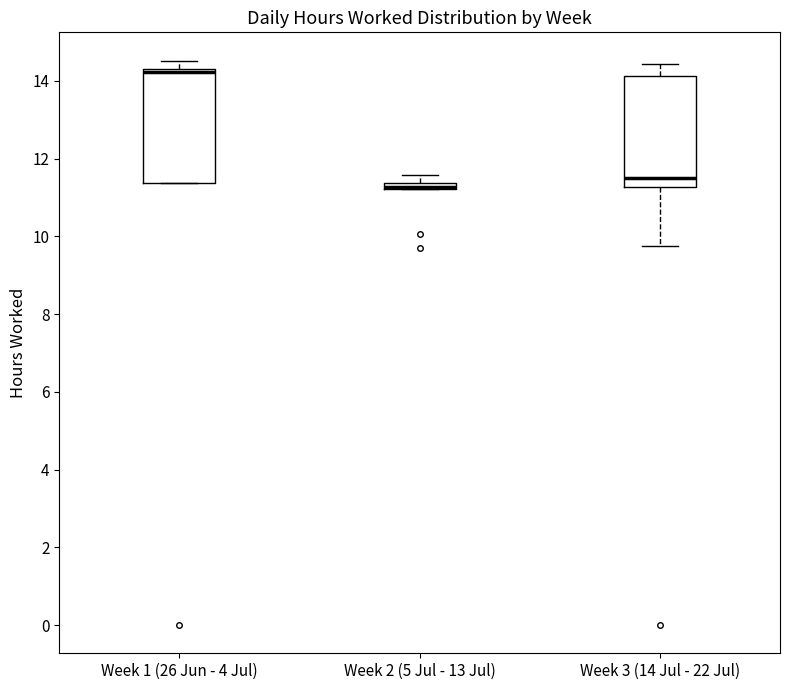

Where is the lower edge of the box for Week 2 (5 Jul - 13 Jul) on the y-axis? The values are not printed on the chart, so give them approximately, as read against the axis.

11.2